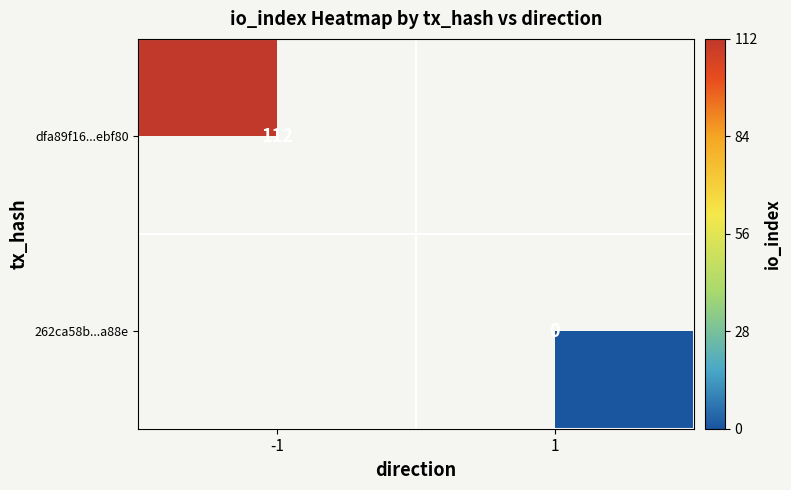

Is the value of dfa89f16...ebf80 at -1 greater than the value of 262ca58b...a88e at 1?

Yes